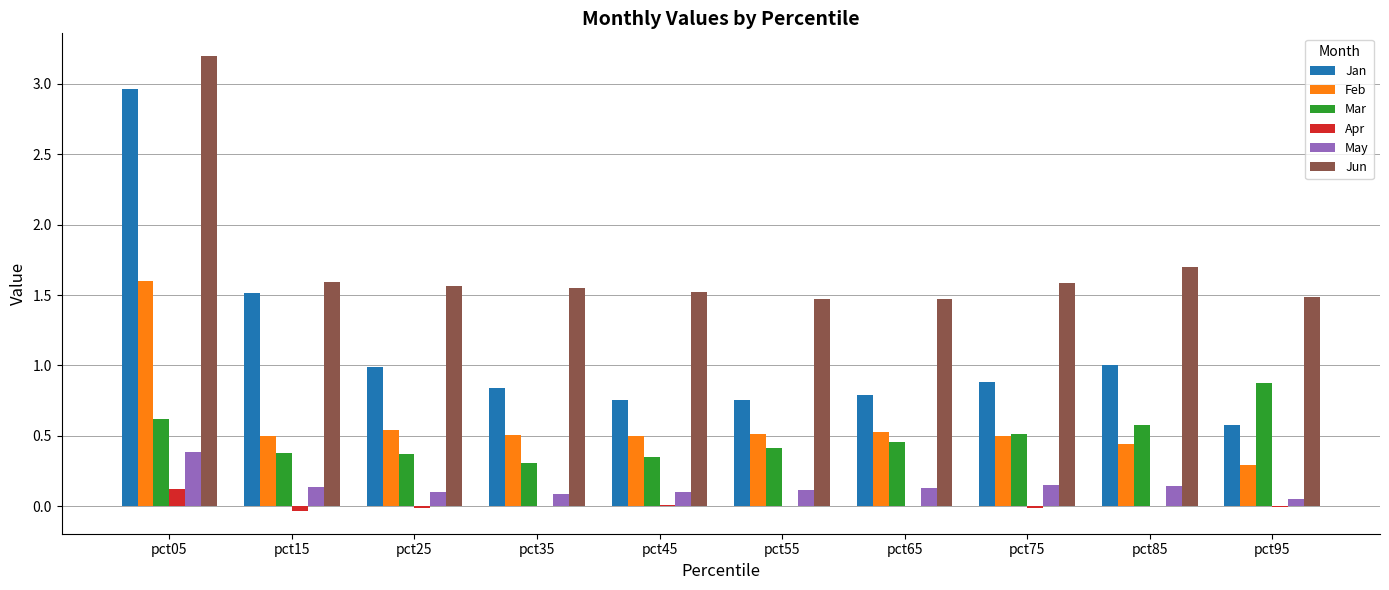

Which series has the widest spread of values?

Jan